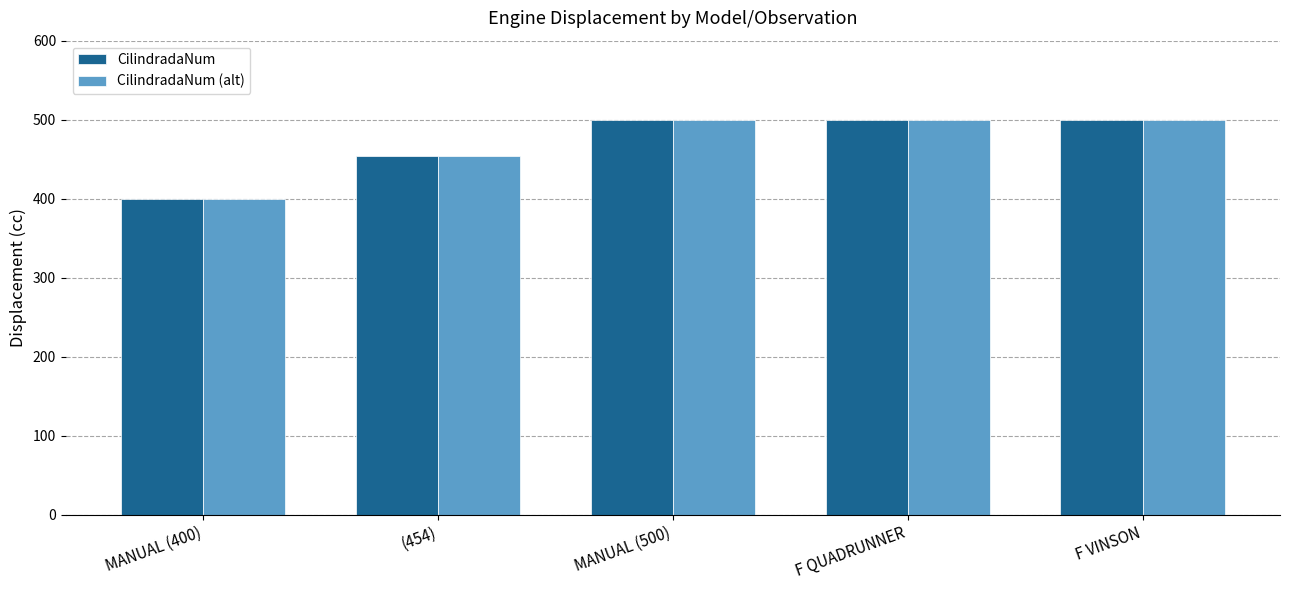

What is the lowest value of the CilindradaNum series?

400